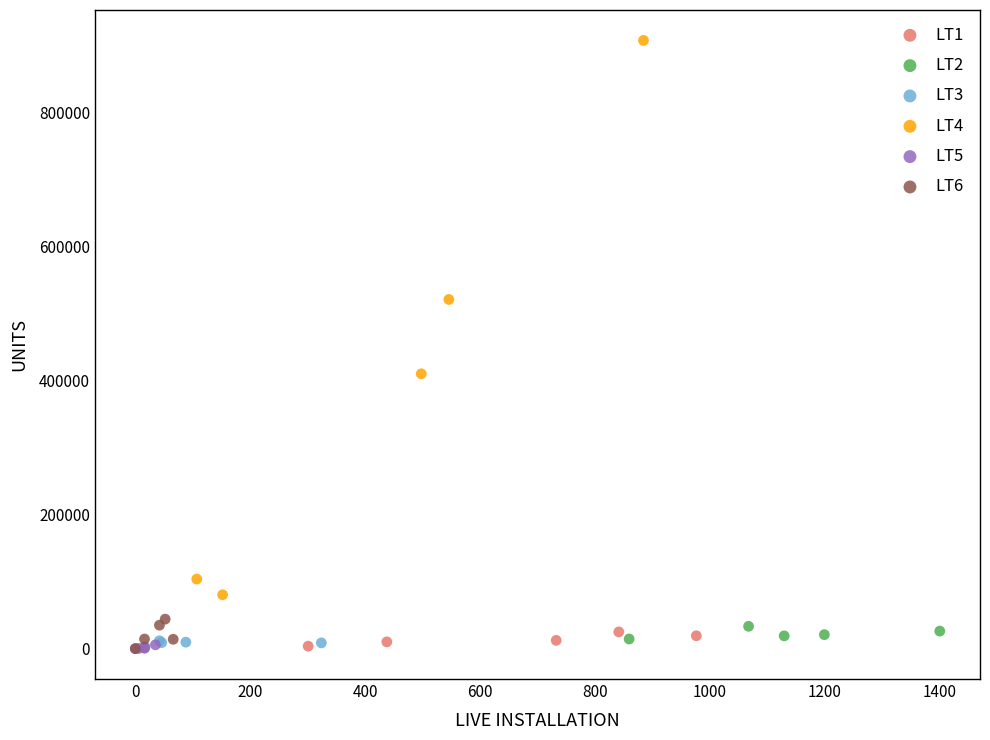

Which series has the widest spread of Y values?

LT4